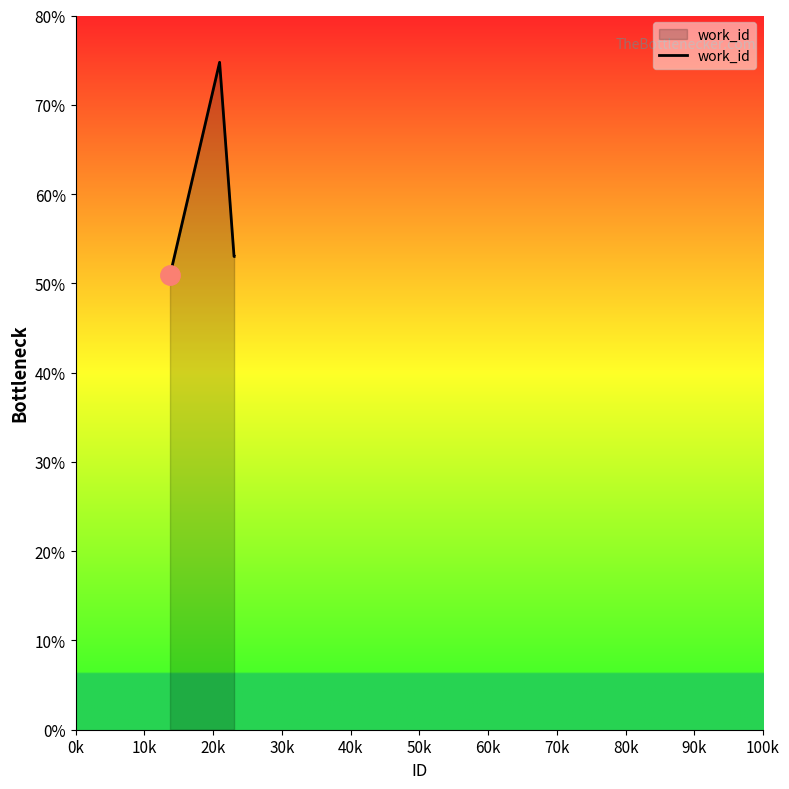

Does the chart have visible grid lines?

No